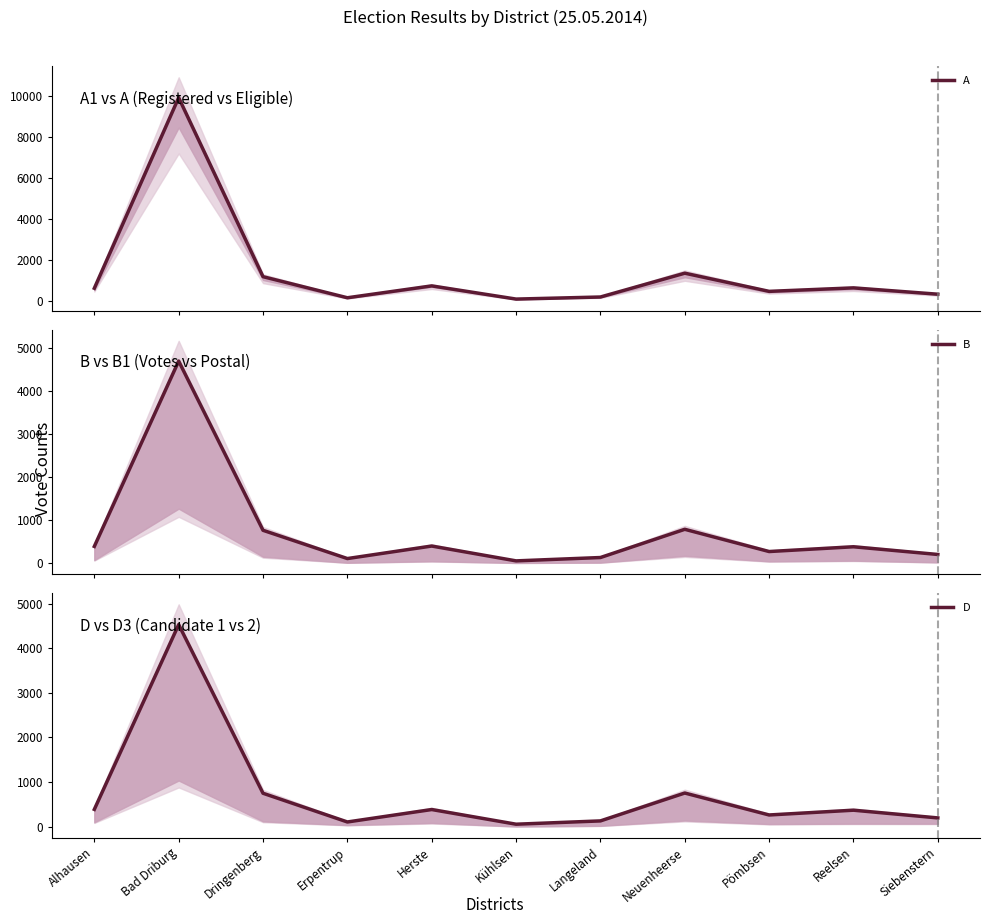

Which label corresponds to the largest value in the chart?

Bad Driburg